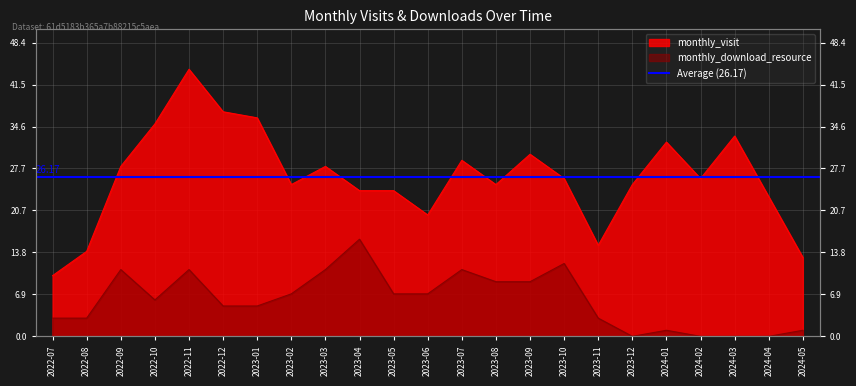

Reading right to left, what are all the values shown in this chart?

monthly_visit: 13	23	33	26	32	25	15	26	30	25	29	20	24	24	28	25	36	37	44	35	28	14	10
monthly_download_resource: 1	0	0	0	1	0	3	12	9	9	11	7	7	16	11	7	5	5	11	6	11	3	3